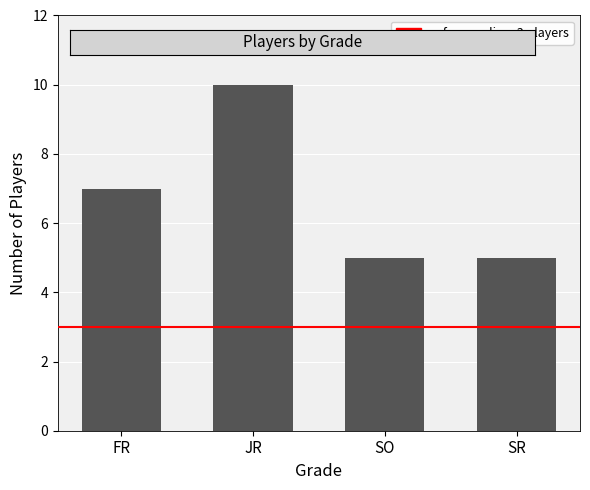

What is the ratio of the value at SR to the value at FR?

0.7